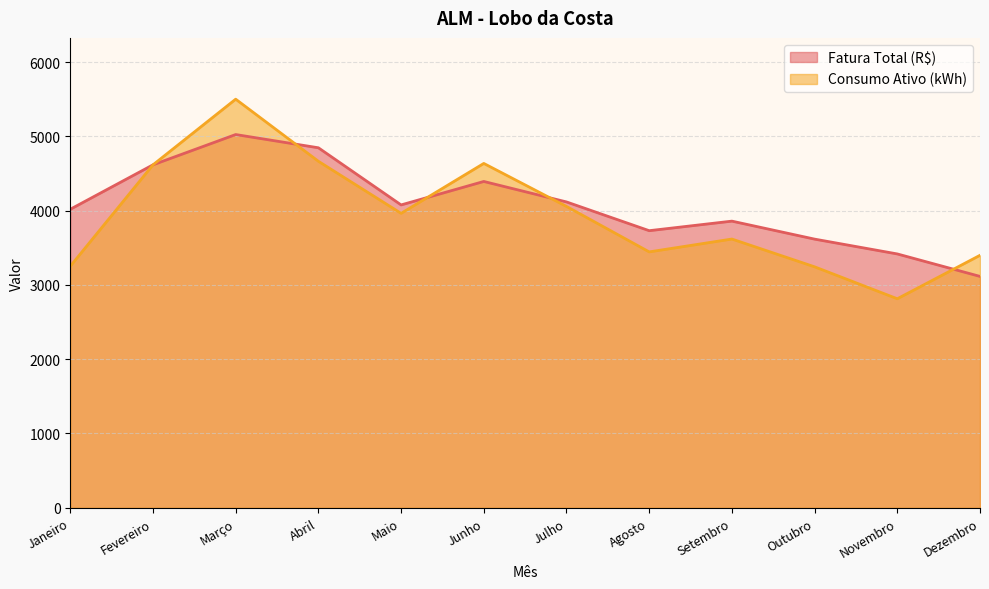

What is the difference between the maximum and second lowest values in the Consumo Ativo (kWh) series?

2257.0